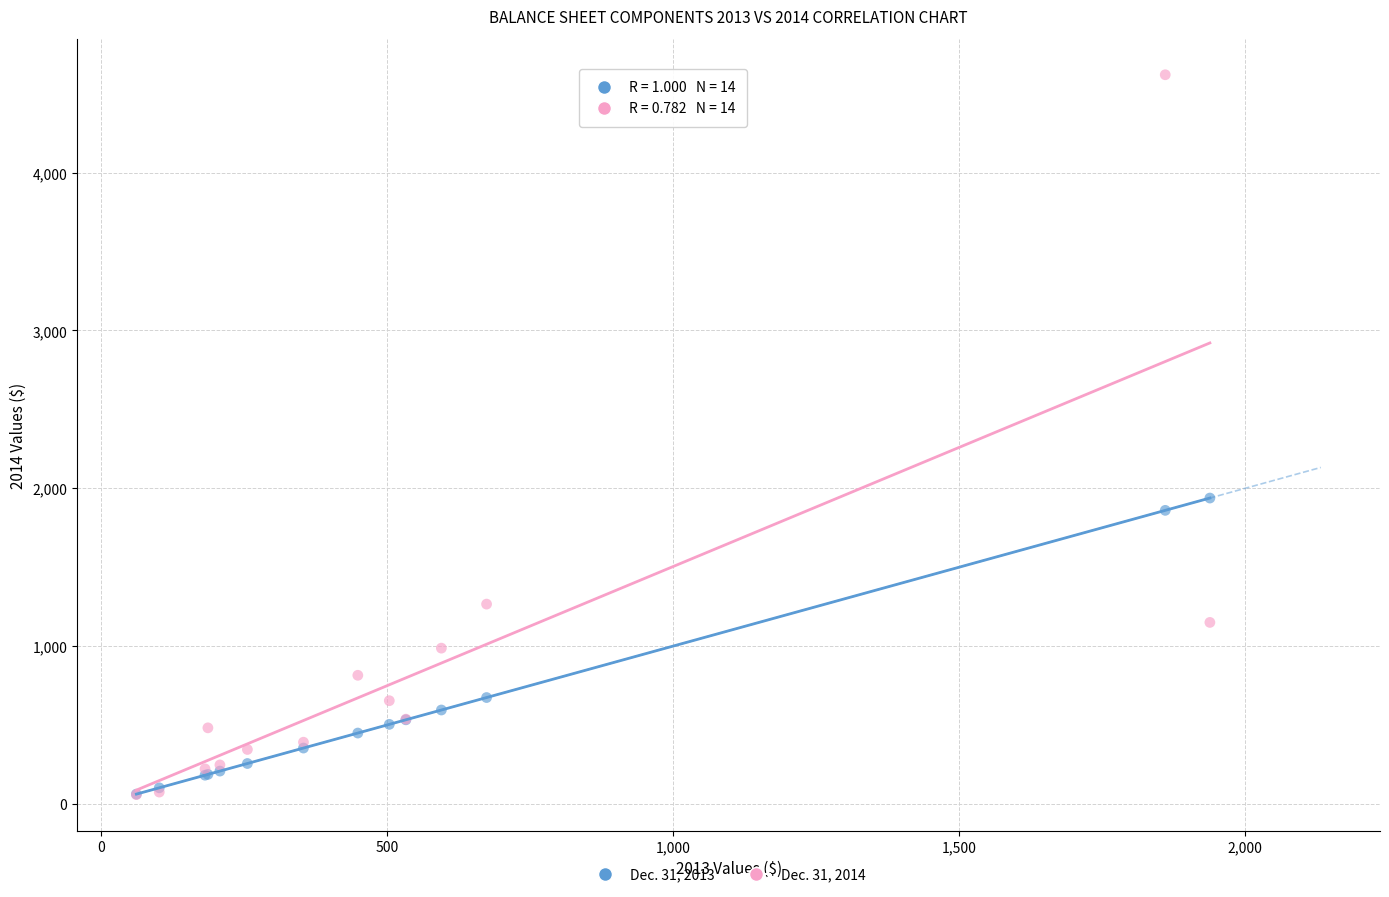

Across all series, what Y value is closest to 2339?

1938